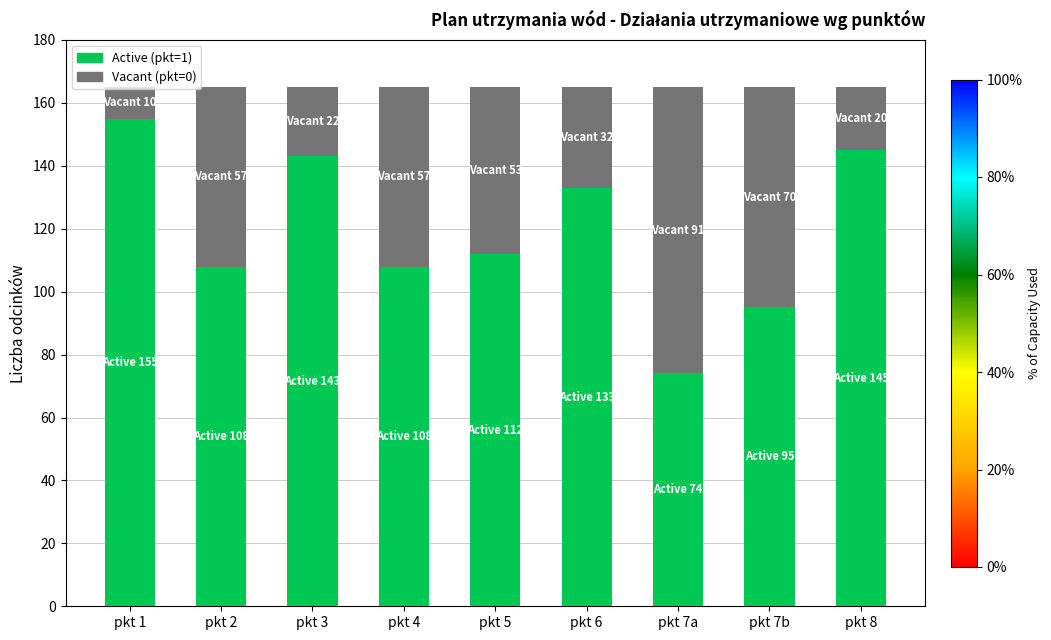

What is the average value of the Active (pkt=1) series?

119